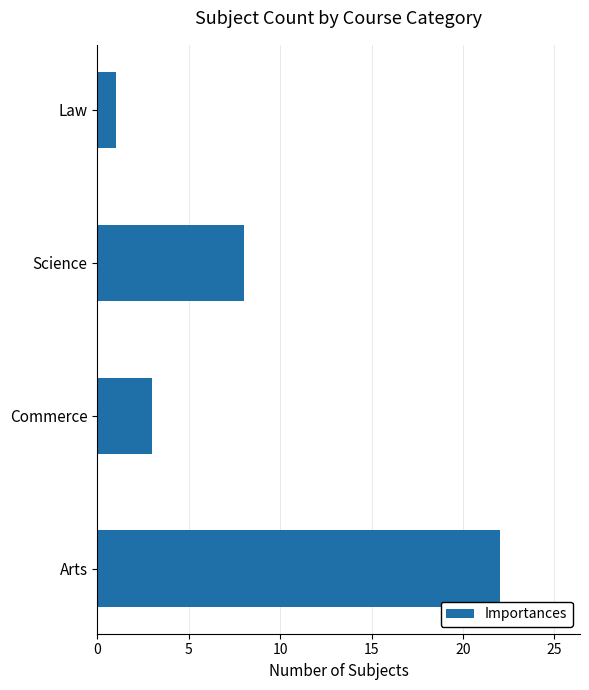

What is the maximum value shown in the chart?

22